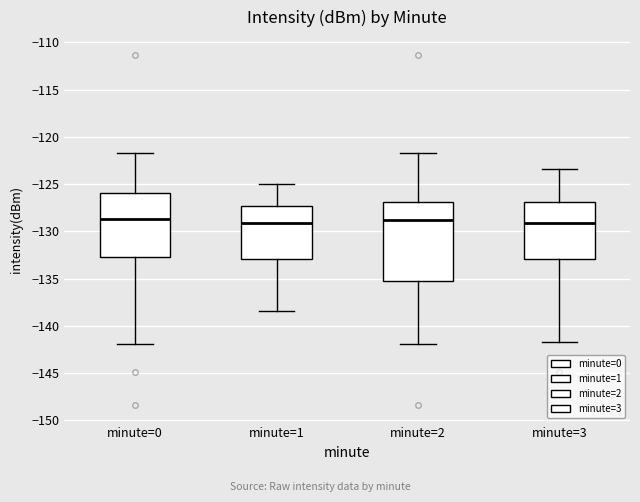

Reading left to right, transcribe this box plot: for each box, give where its median line is, the range the box spans, and where its two whiskers end, as read against the y-axis. The values are not printed on the chart, so give them approximately, as read against the axis.

minute=0: median -128.5, box -132.5 to -126.0, whiskers -142.0 to -121.5
minute=1: median -129.0, box -133.0 to -127.5, whiskers -138.5 to -125.0
minute=2: median -129.0, box -135.0 to -127.0, whiskers -142.0 to -121.5
minute=3: median -129.0, box -133.0 to -127.0, whiskers -141.5 to -123.5